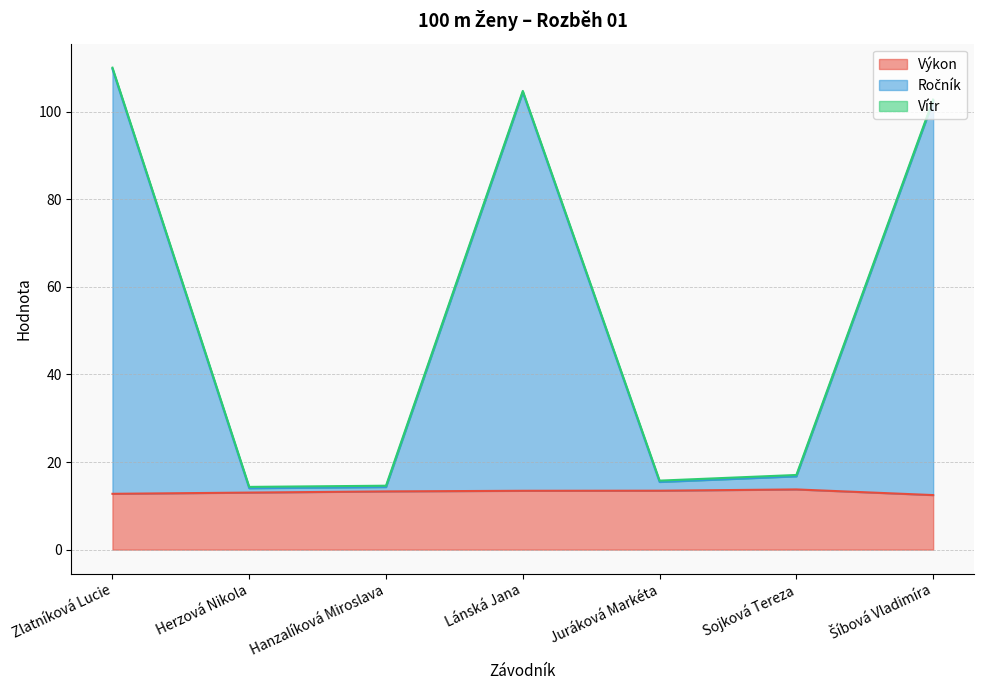

What is the label of the 3rd point from the left?

Hanzalíková Miroslava